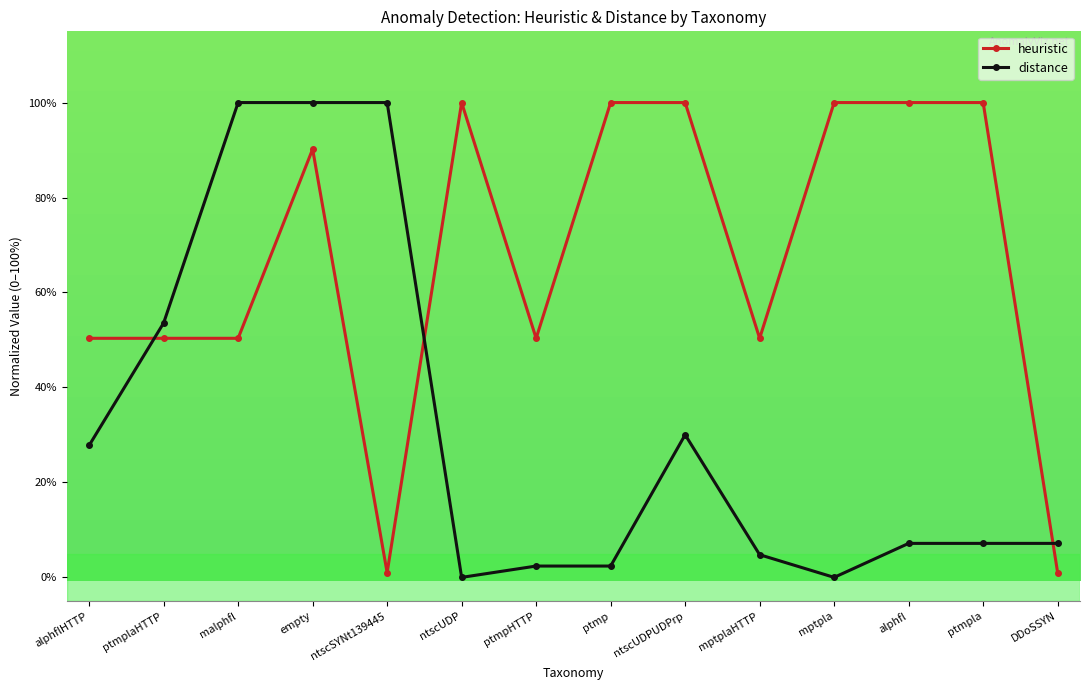

Between ptmpla and DDoSSYN, which series saw the biggest shift?

heuristic